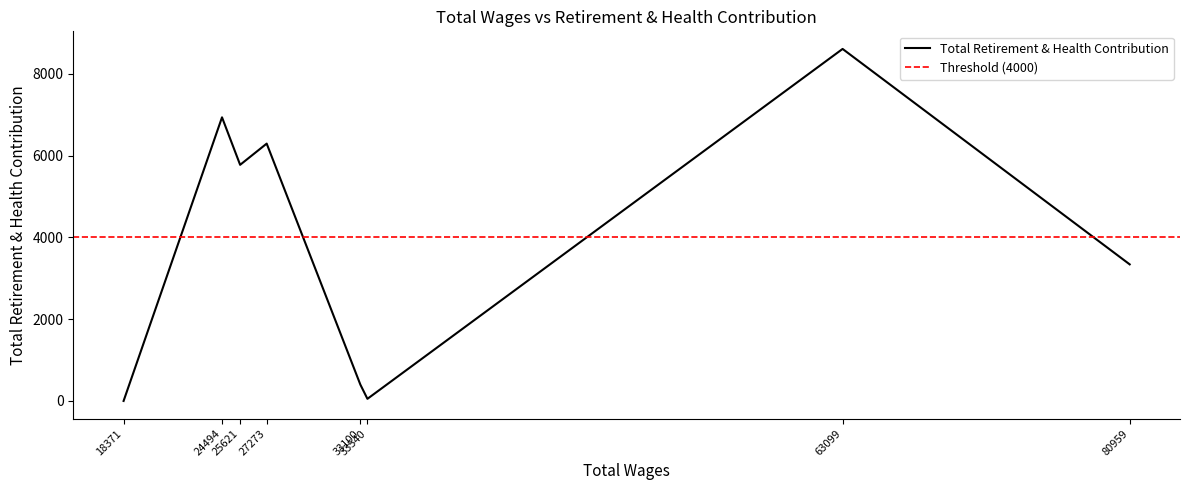

How many points are higher than both their immediate neighbors (excluding endpoints)?

3